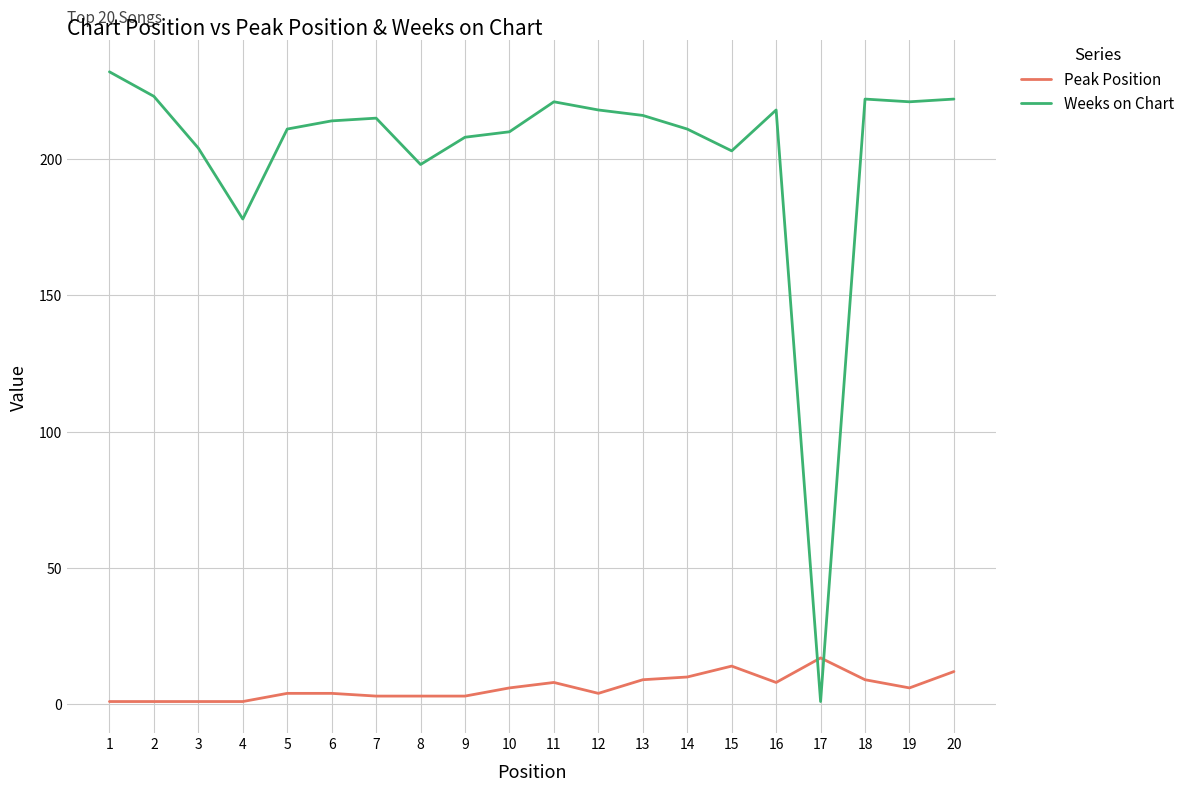

The value of Weeks on Chart at 5 is 352. True or false?

False